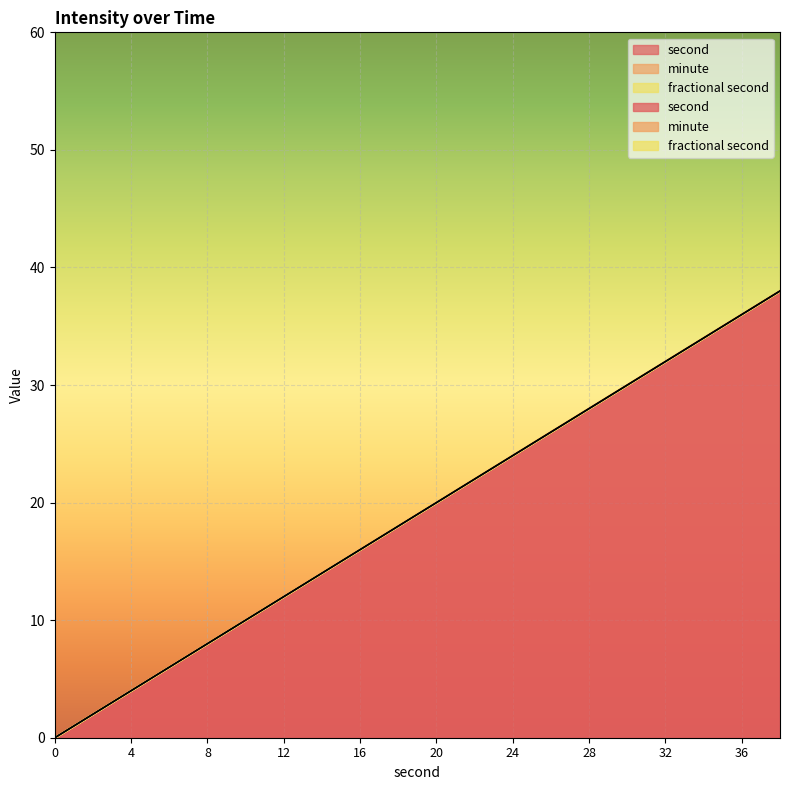

Reading left to right, extract all data points from this chart.

second: 0	2	4	6	8	10	12	14	16	18	20	22	24	26	28	30	32	34	36	38
minute: 0	0	0	0	0	0	0	0	0	0	0	0	0	0	0	0	0	0	0	0
fractional second: 0	0	0	0	0	0	0	0	0	0	0	0	0	0	0	0	0	0	0	0